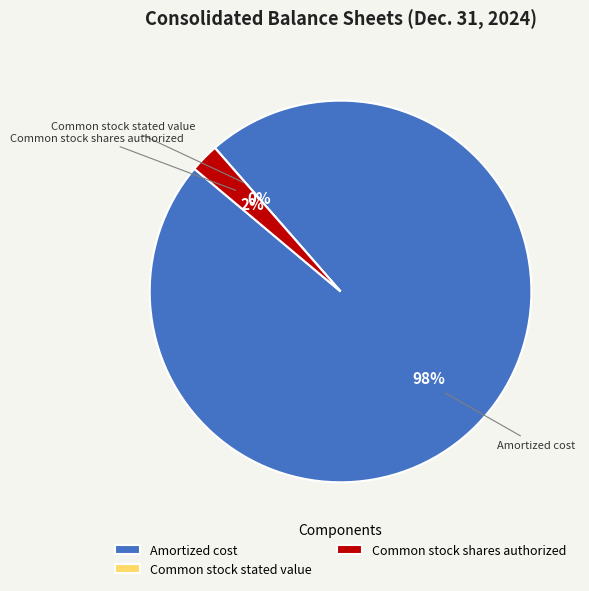

The Amortized cost slice represents 99% of the pie. True or false?

False